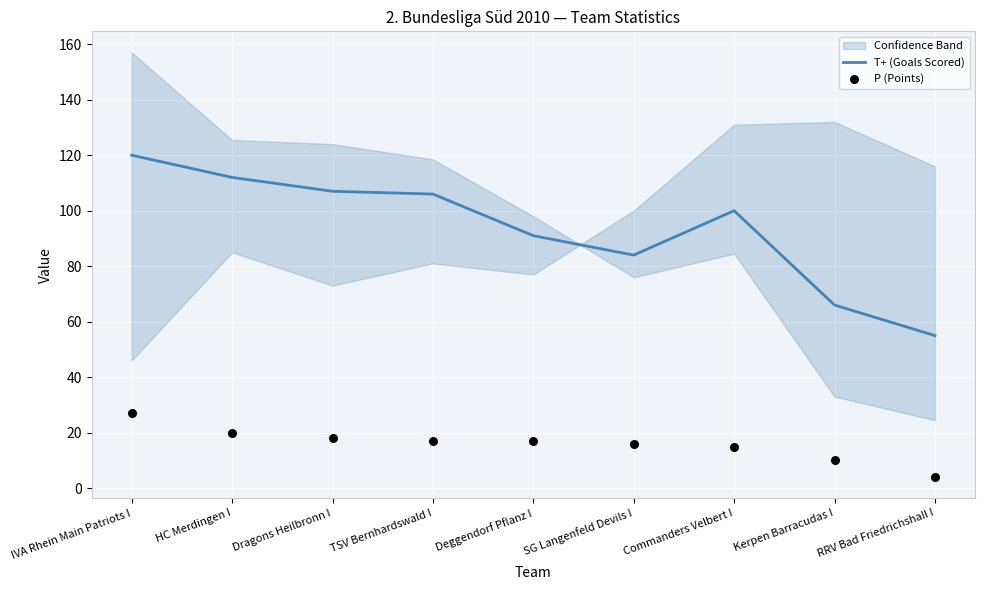

Which series has the widest spread of Y values?

T+ (Goals Scored)